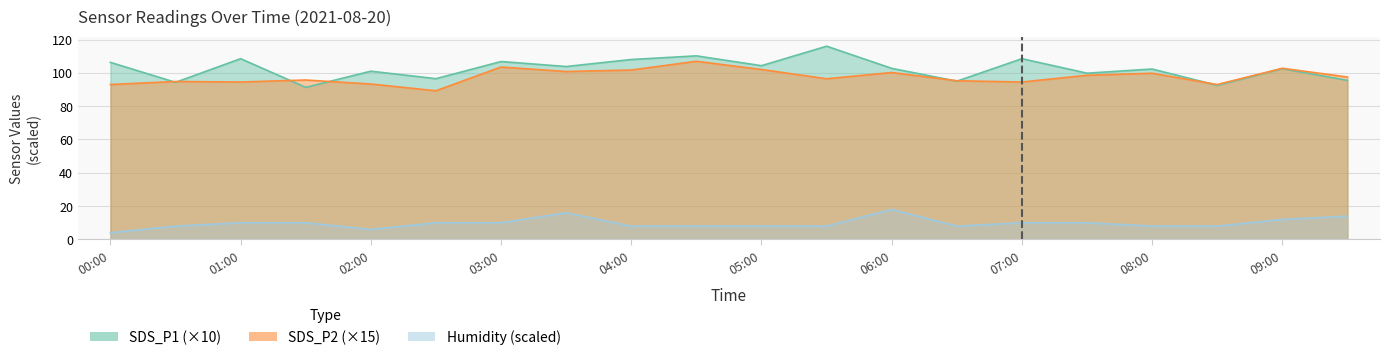

At which category is the sum across all series the highest?

04:30